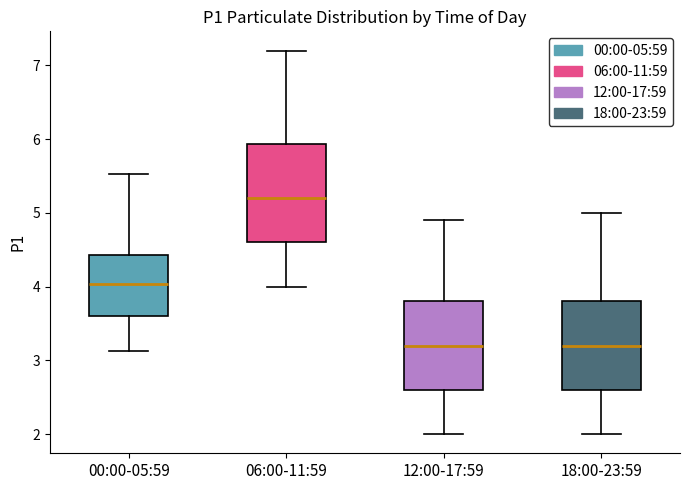

Where does the median line of the box for 00:00-05:59 sit on the y-axis? The values are not printed on the chart, so give them approximately, as read against the axis.

4.0